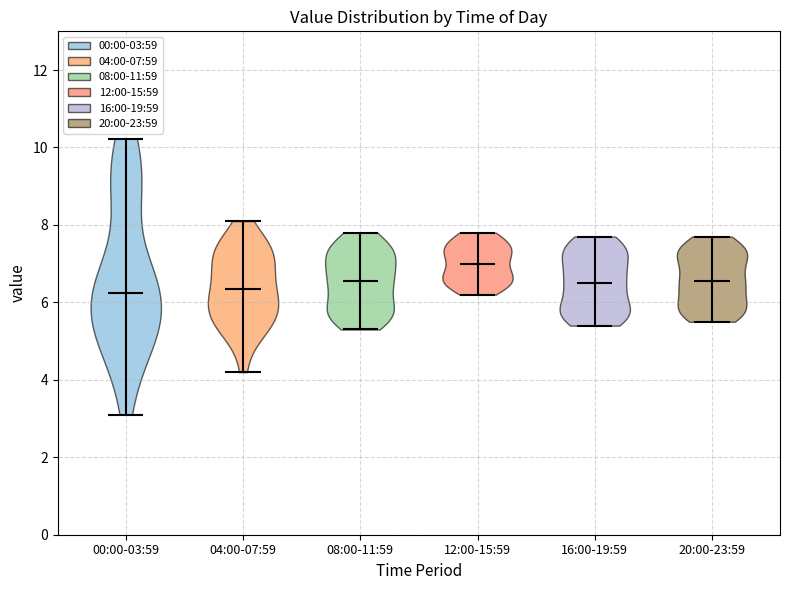

Reading left to right, read every violin against the y-axis: where its median line is, and the lowest and highest points it reaches. The values are not printed on the chart, so give them approximately, as read against the axis.

00:00-03:59: median line 6.2, lowest point 3.2, highest point 10.2
04:00-07:59: median line 6.4, lowest point 4.2, highest point 8.2
08:00-11:59: median line 6.6, lowest point 5.4, highest point 7.8
12:00-15:59: median line 7.0, lowest point 6.2, highest point 7.8
16:00-19:59: median line 6.6, lowest point 5.4, highest point 7.8
20:00-23:59: median line 6.6, lowest point 5.6, highest point 7.8